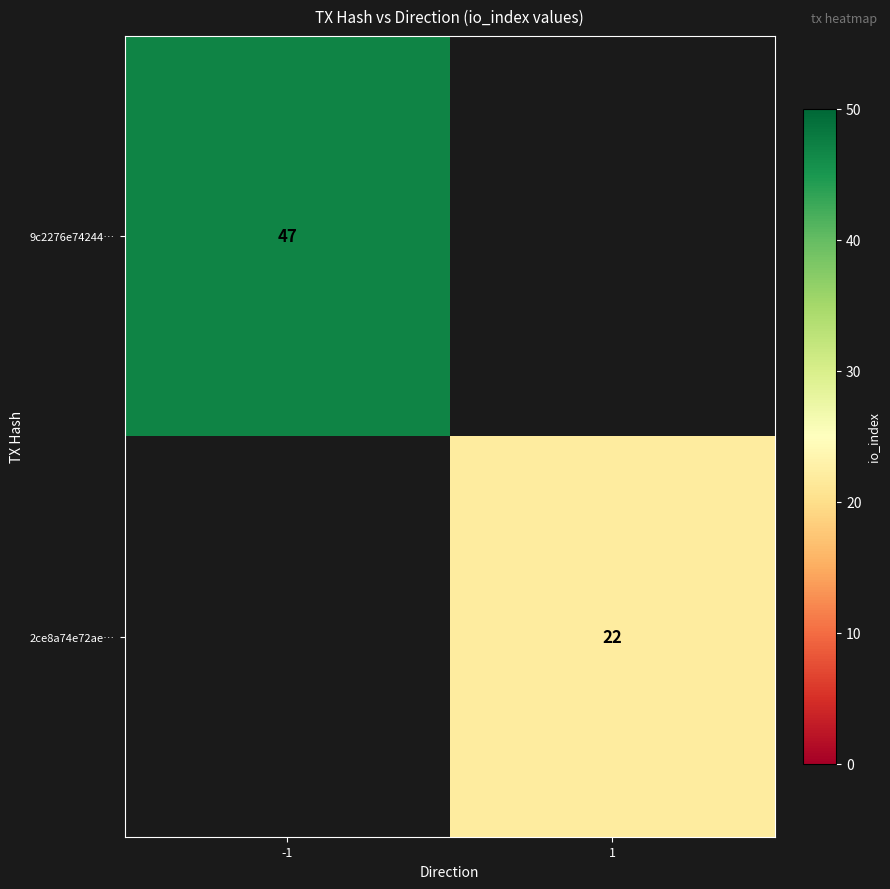

Is the value of 9c2276e74244… at -1 greater than the value of 2ce8a74e72ae… at 1?

Yes